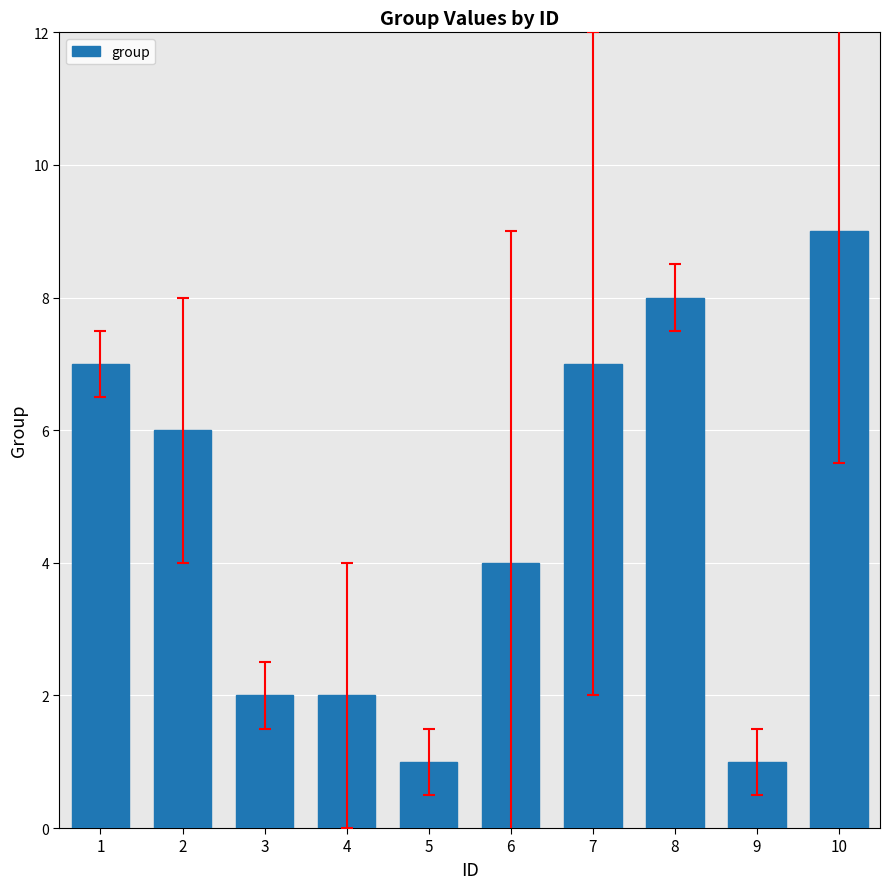

What is the sum of all values?

47